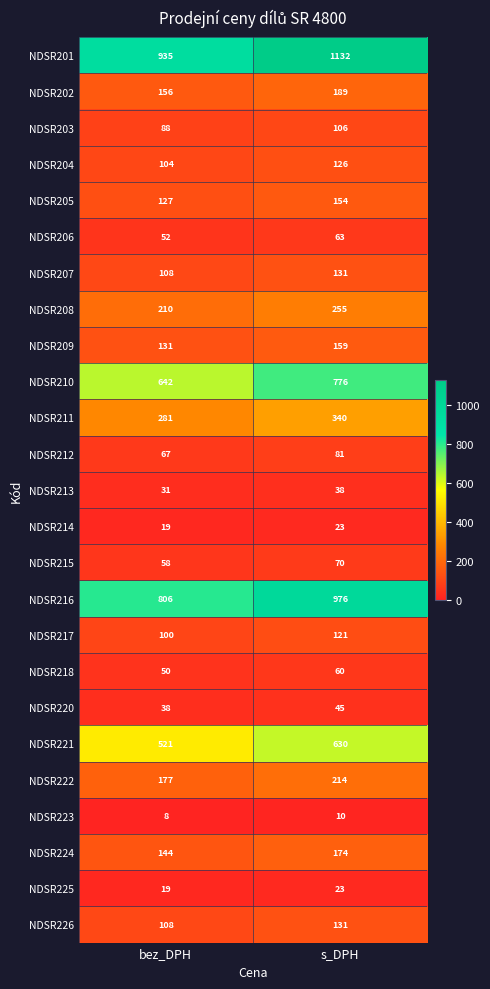

What is the total value across all series at bez_DPH?

4980